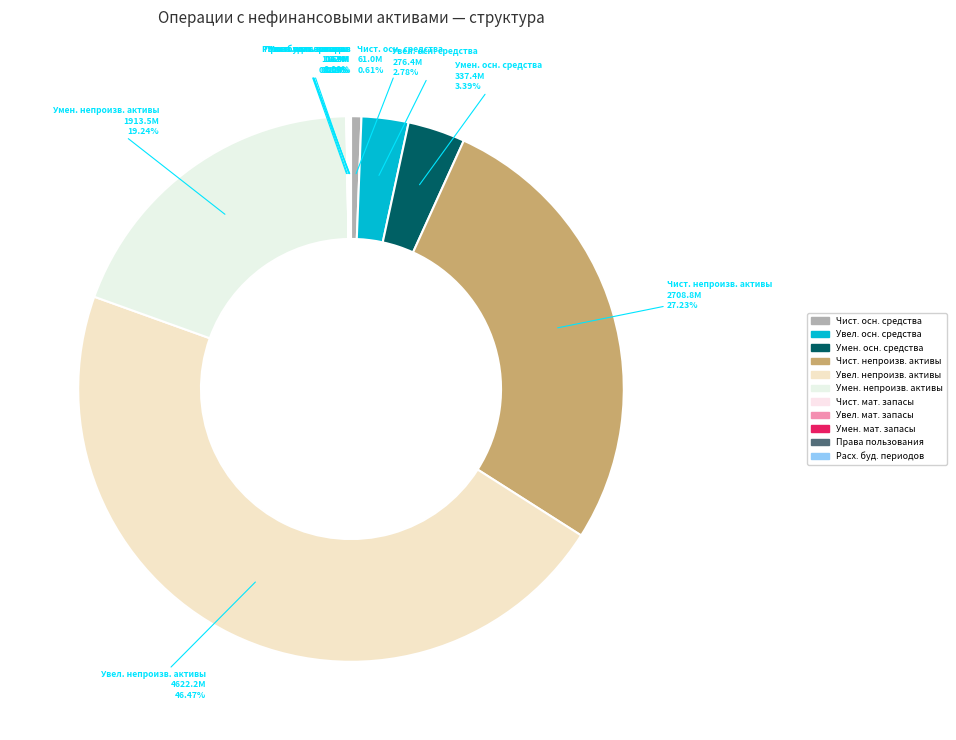

Which slice is the smallest?

Чистое поступление прав пользования